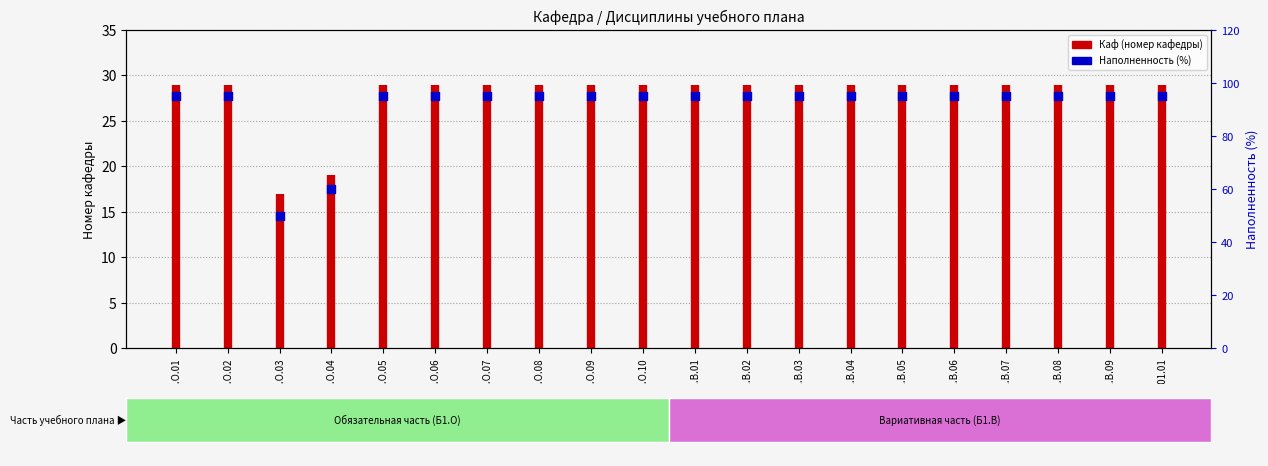

Approximately how many times larger is the value at Б1.В.03 compared to Б1.В.01?

1.0